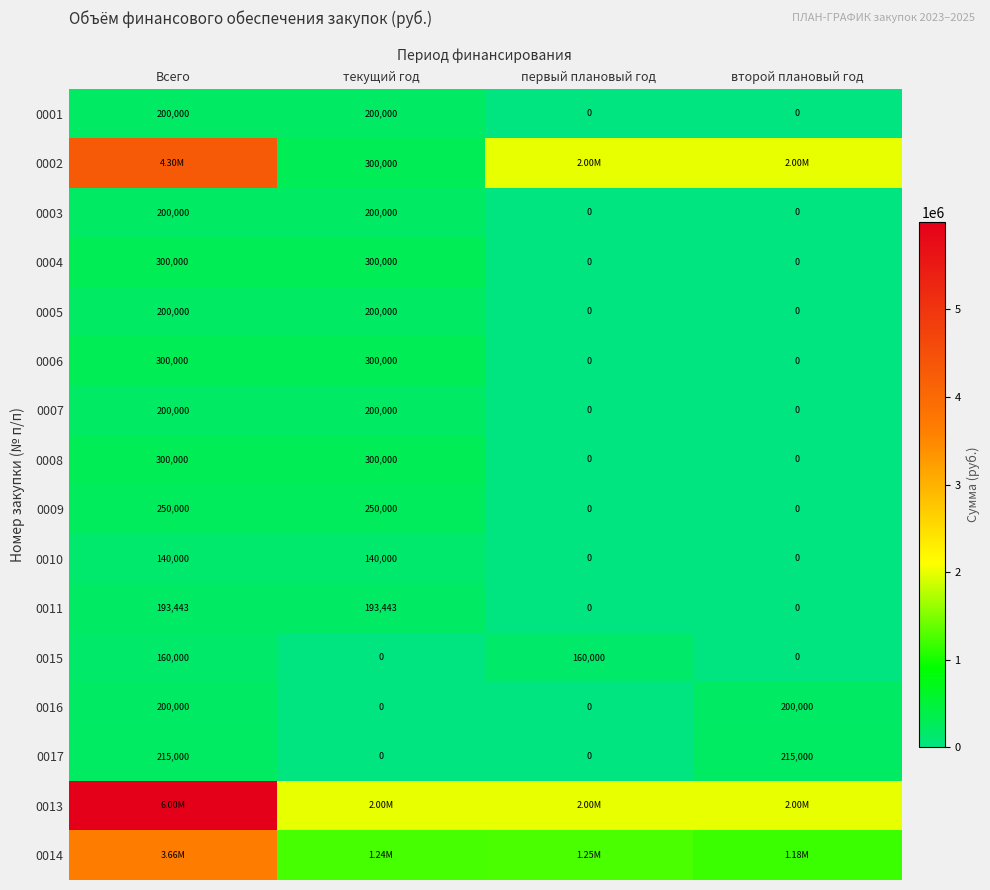

What is the sum of all 0005 values?

400000